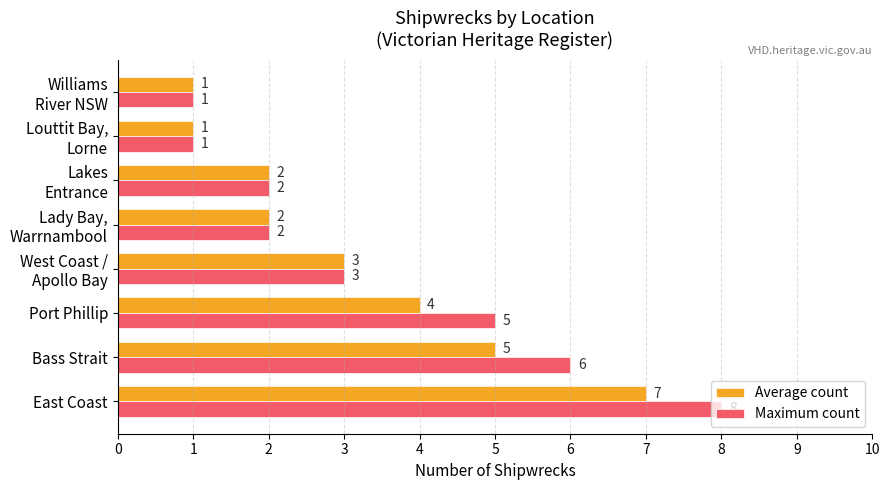

Which series has the largest total across all categories?

Maximum count